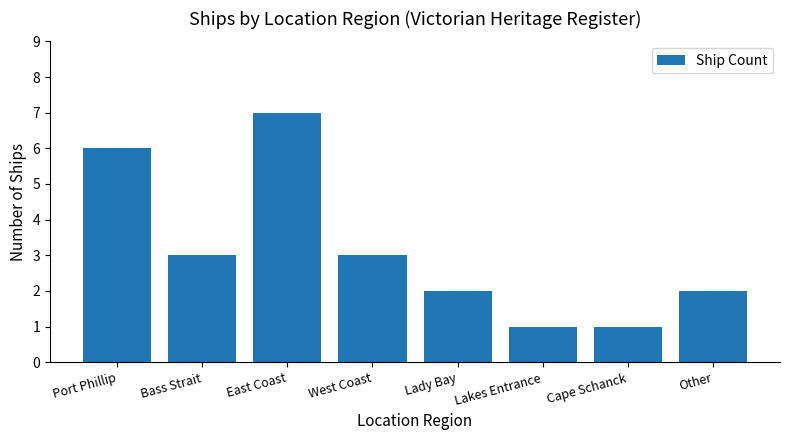

Which has a higher value, Cape Schanck or East Coast?

East Coast